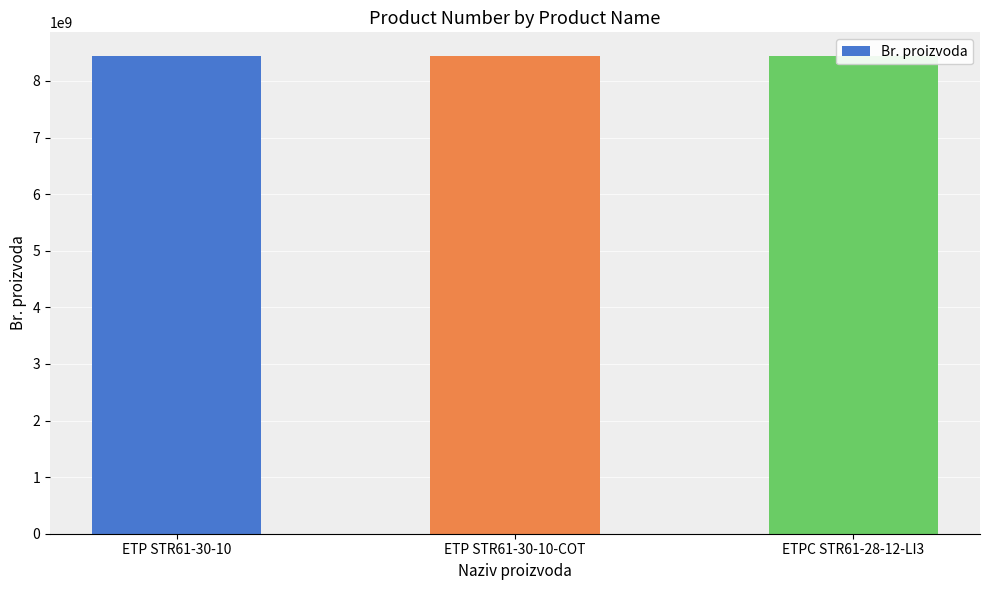

Count the number of data series in this chart.

1